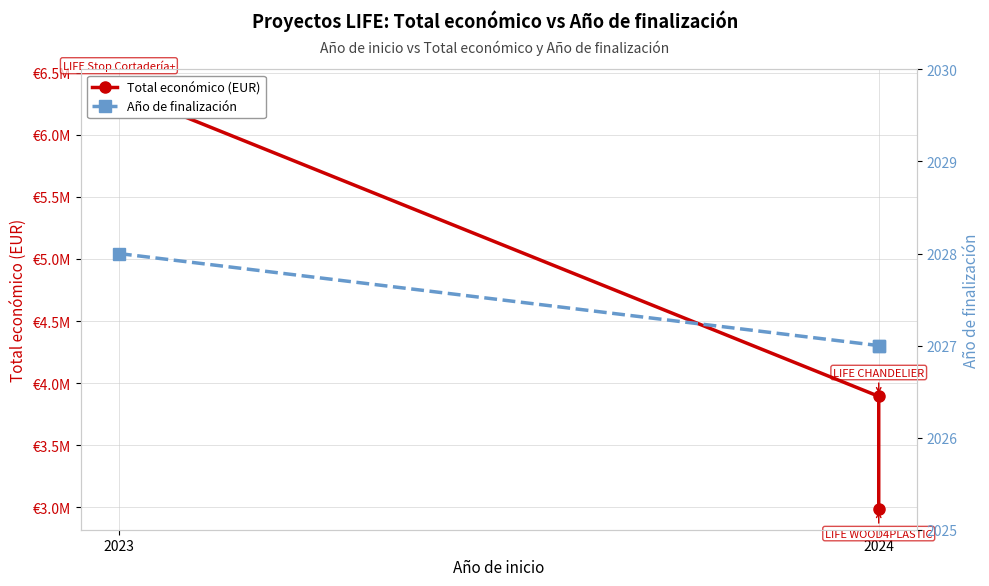

Which series has the largest range (max minus min)?

Total económico (EUR)